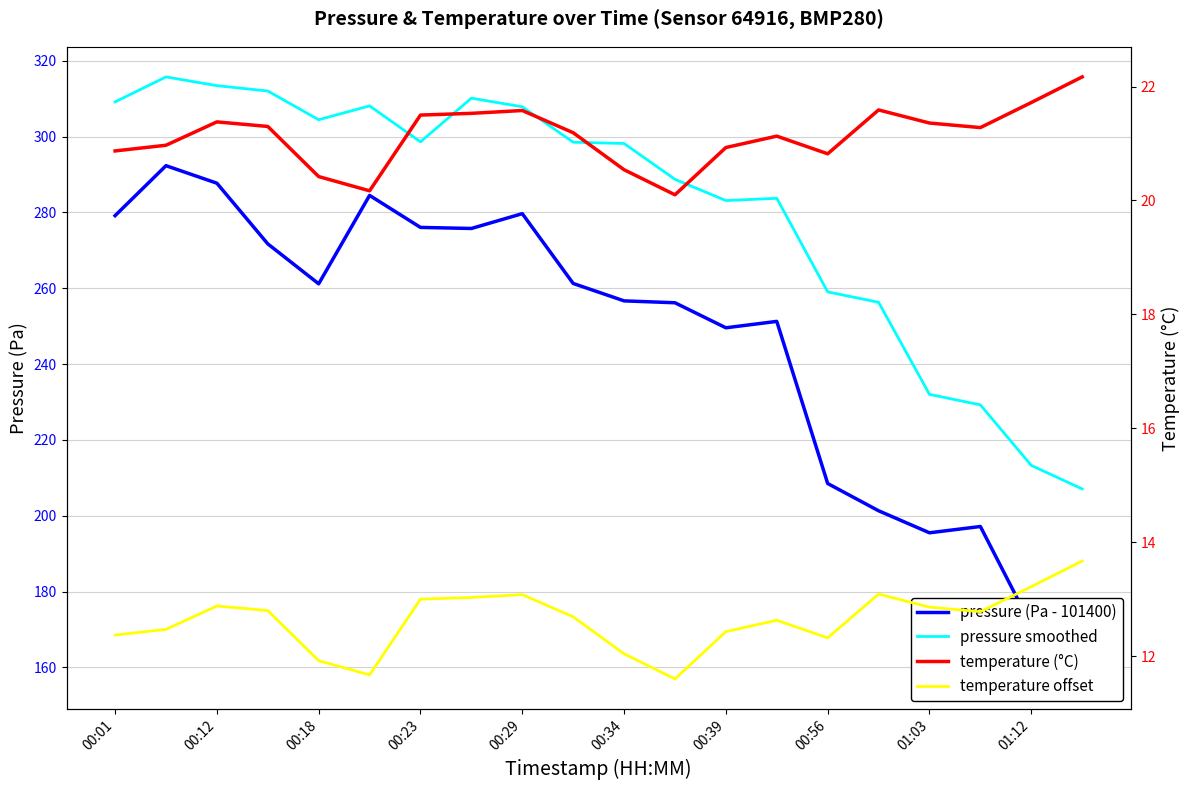

True or false: temperature offset has more than 0 interior local peaks.

True